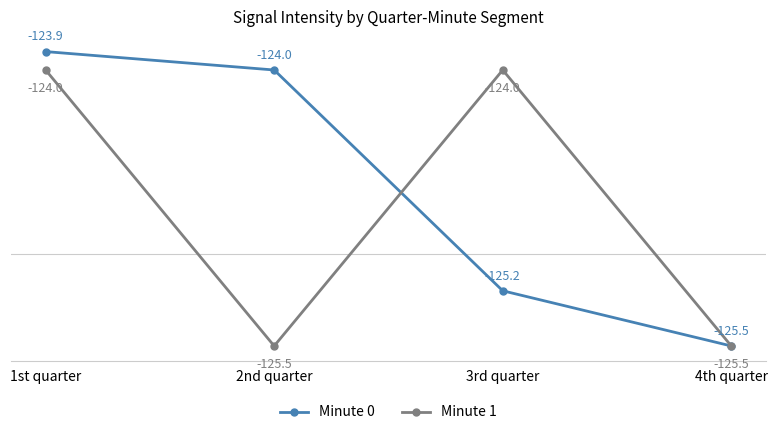

List the series in order of their peak value, lowest first.

Minute 1, Minute 0